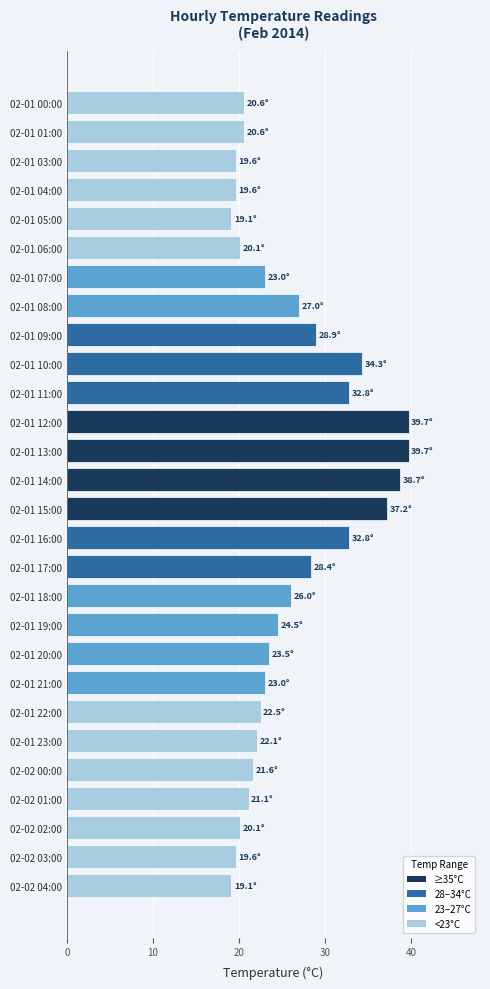

What position from the top is 02-01 06:00?

6